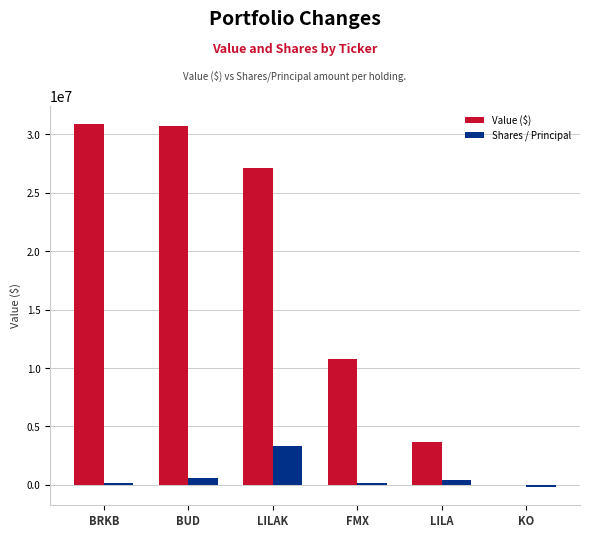

What is the sum of all Value ($) values?

103252000